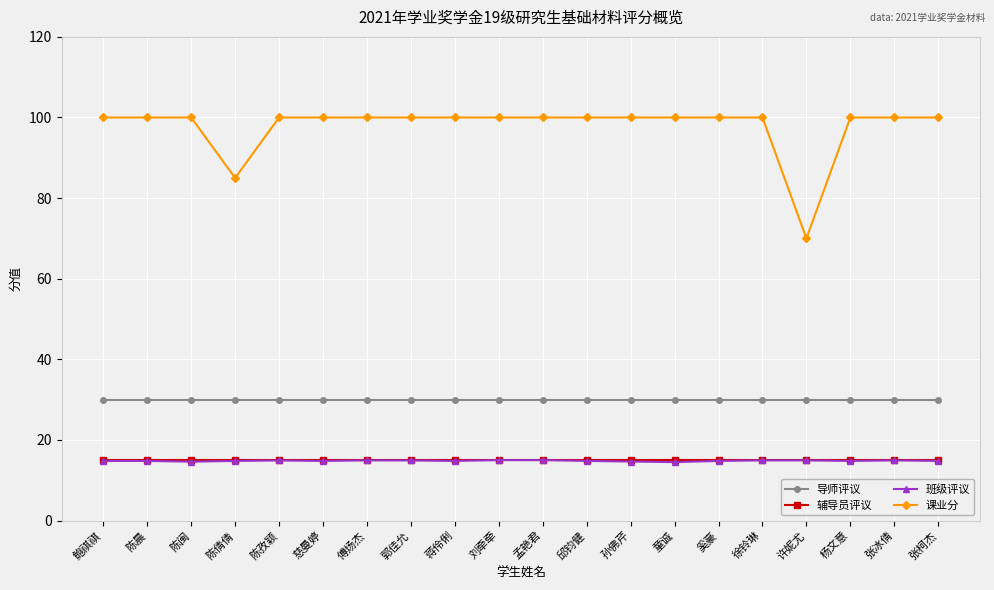

What value does the 班级评议 series have at 傅炀杰?

14.9